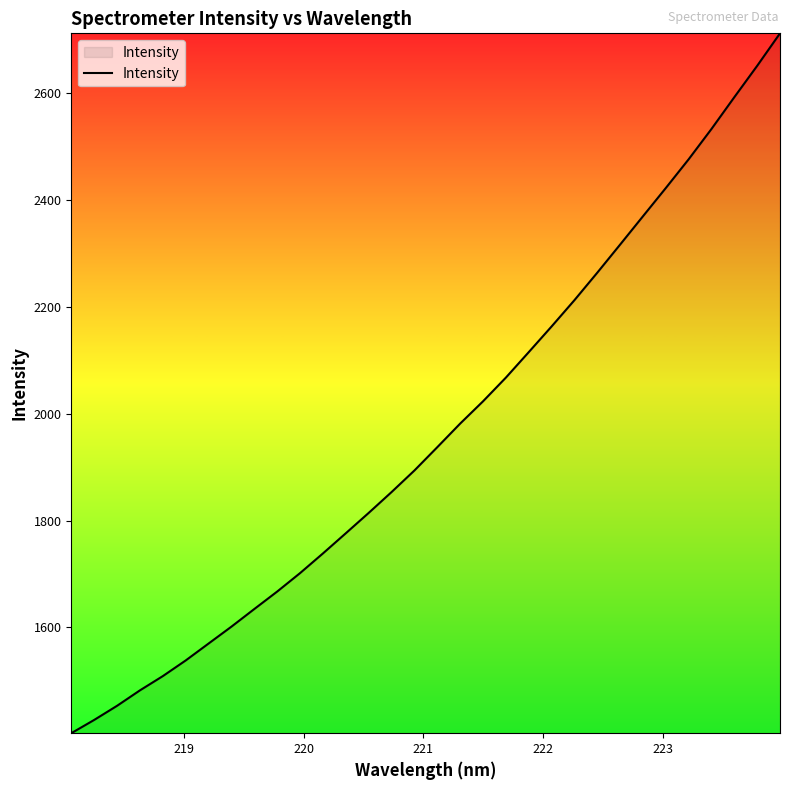

Count the number of data series in this chart.

1